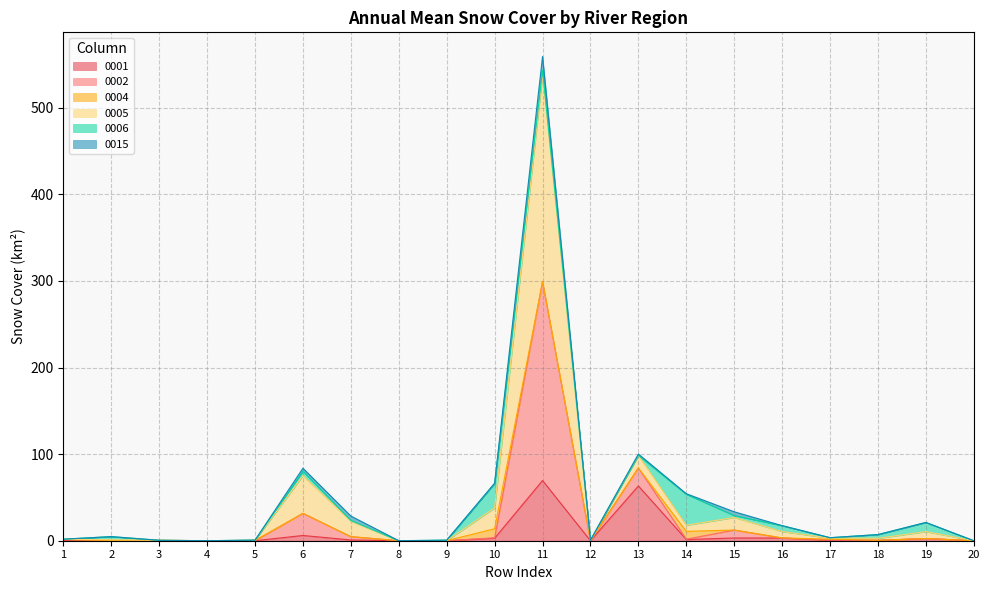

How many lines are shown in the chart?

6